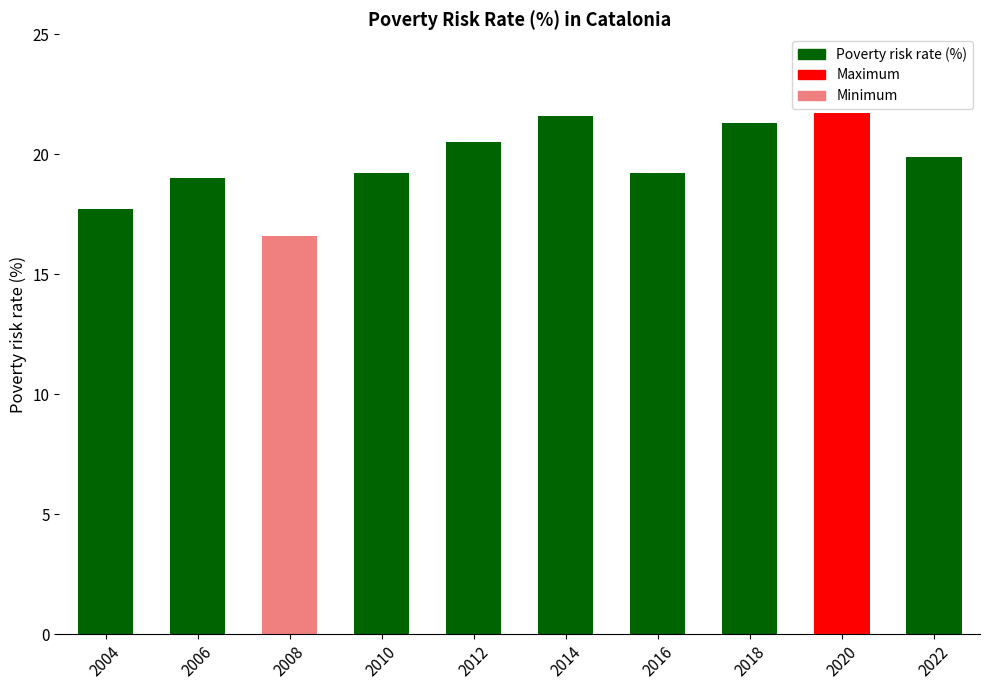

What is the ratio of the value at 2016 to the value at 2018?

0.9